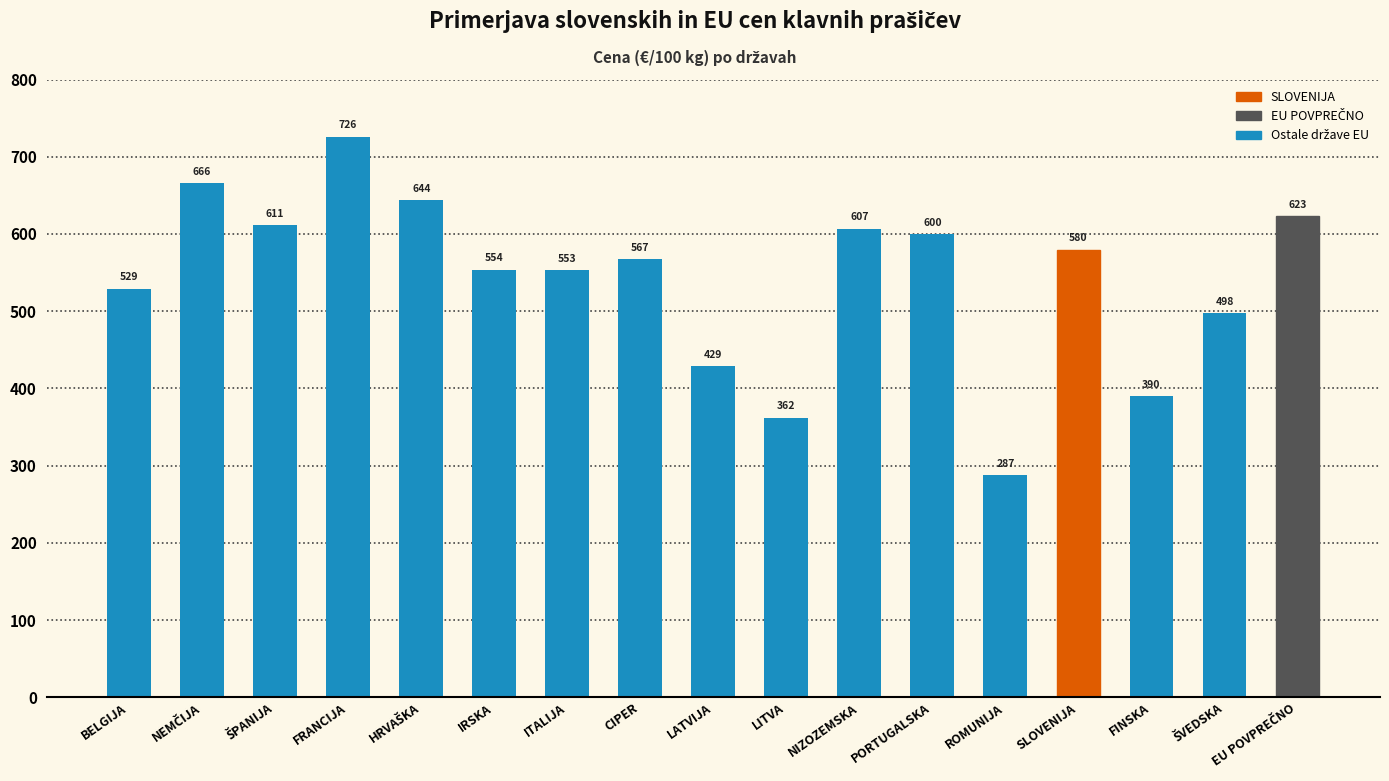

What is the average value?

542.7